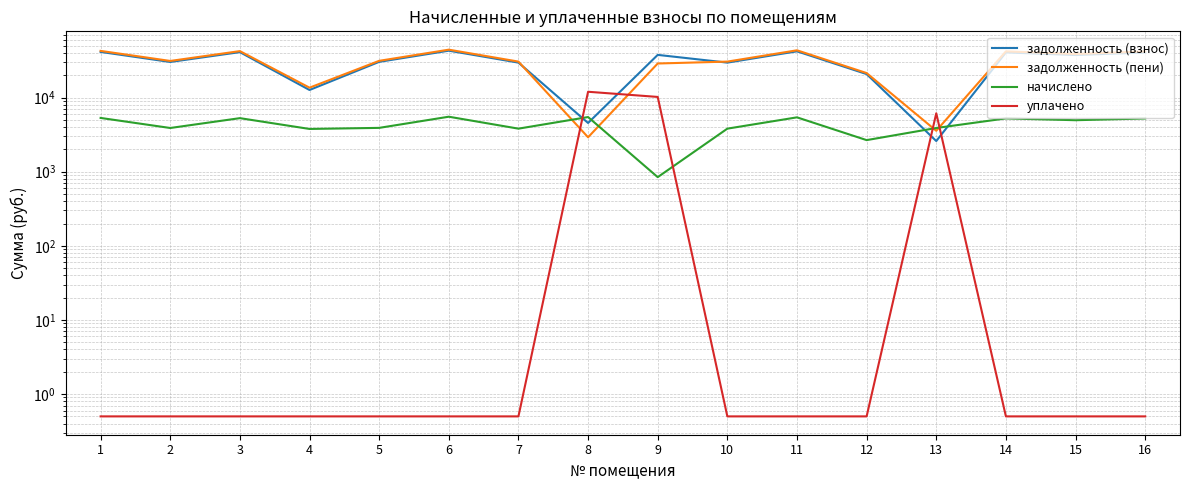

What is the value of the задолженность (взнос) point at the 7th from the left?

29674.7